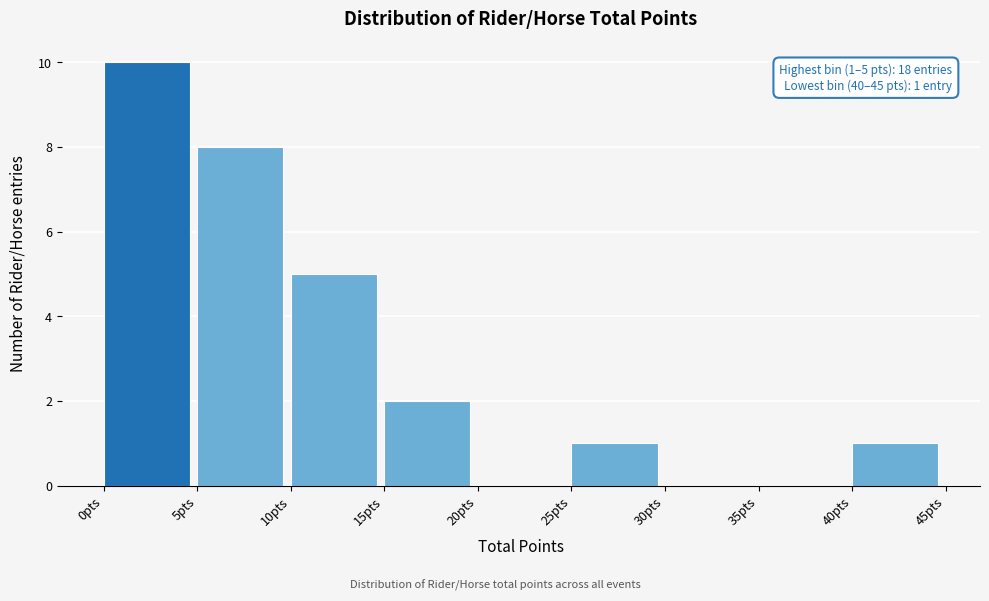

Over which range of the x-axis is the bar tallest?

0 to 5